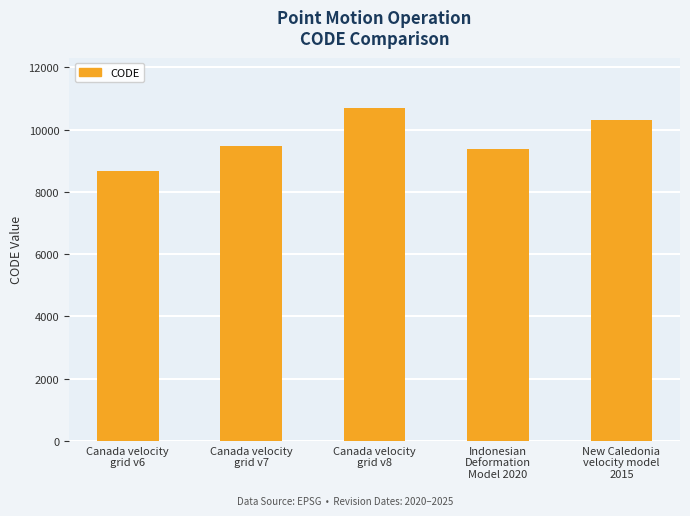

Rank the categories by value from highest to lowest.

Canada velocity
grid v8, New Caledonia
velocity model
2015, Canada velocity
grid v7, Indonesian
Deformation
Model 2020, Canada velocity
grid v6